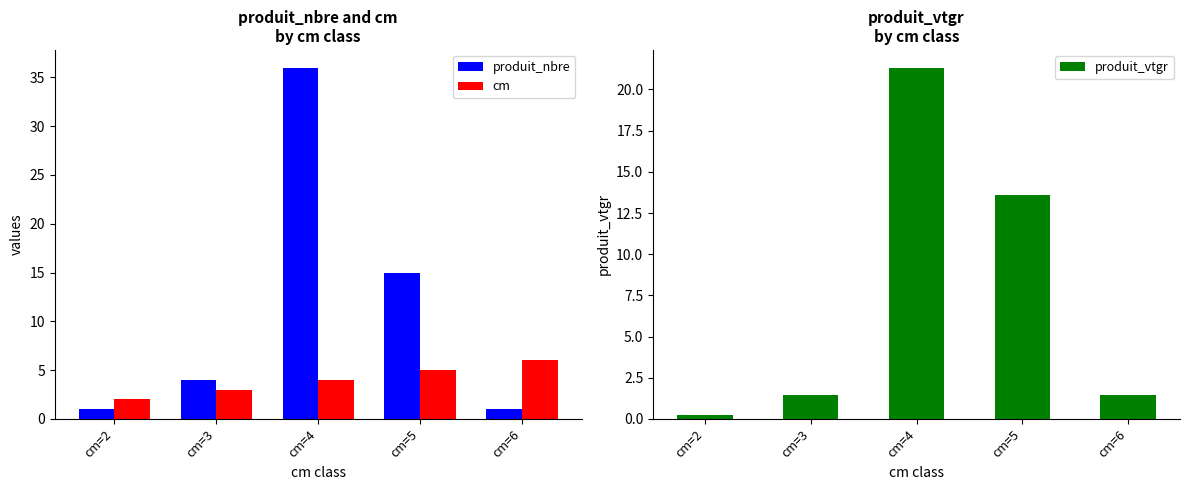

Between cm=4 and cm=6, which is larger?

cm=4